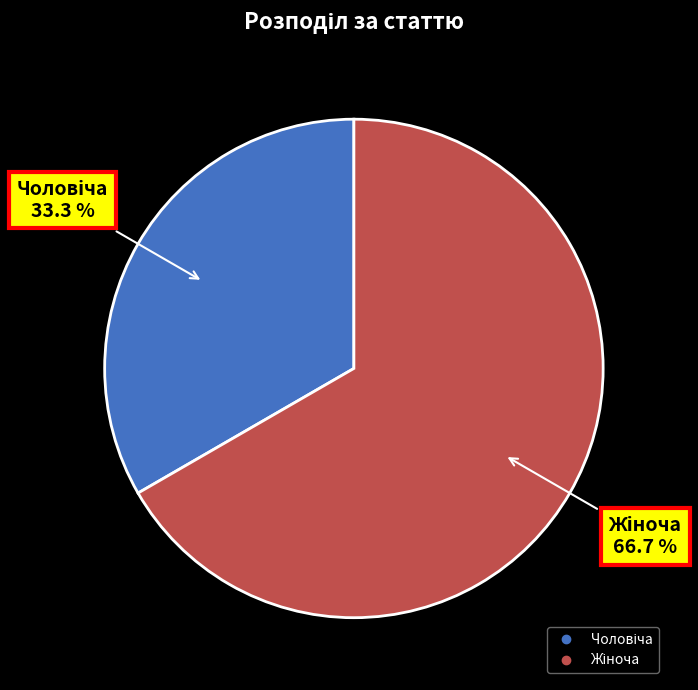

Is there a majority slice in this chart?

Yes